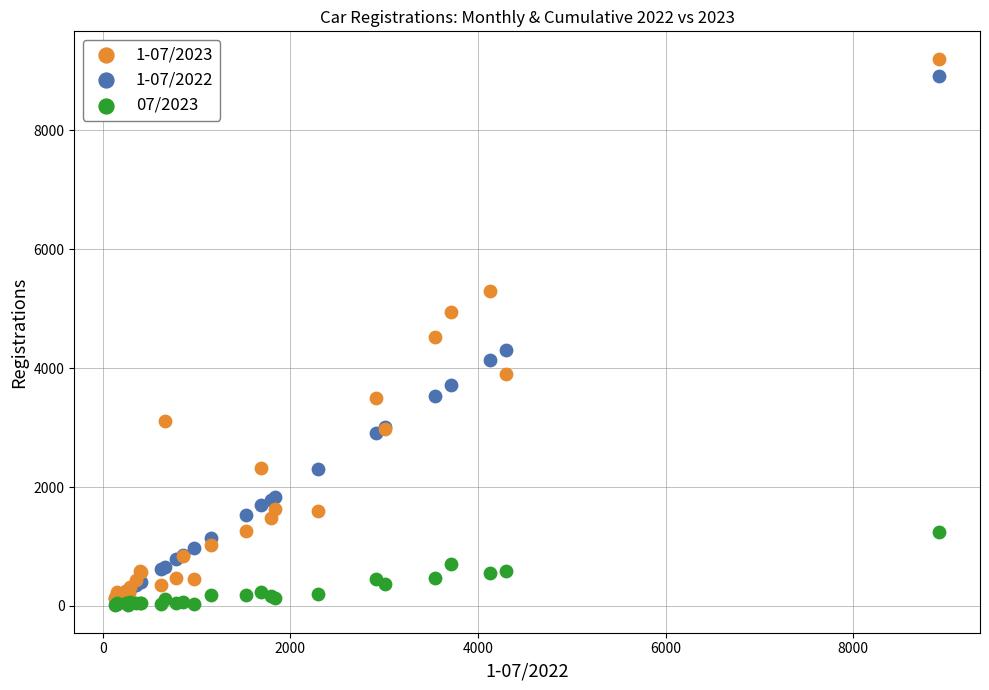

What are all the series names shown in the legend?

1-07/2023, 1-07/2022, 07/2023